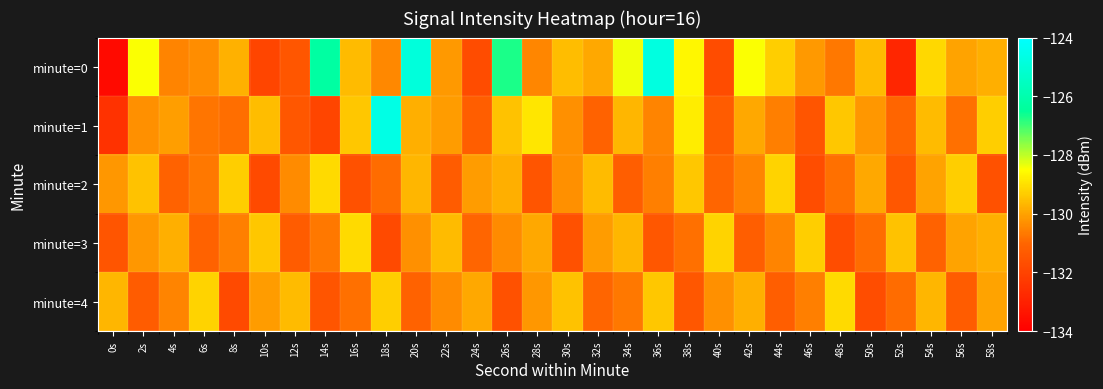

What is the spread (max minus min) of values at 54s?

2.0